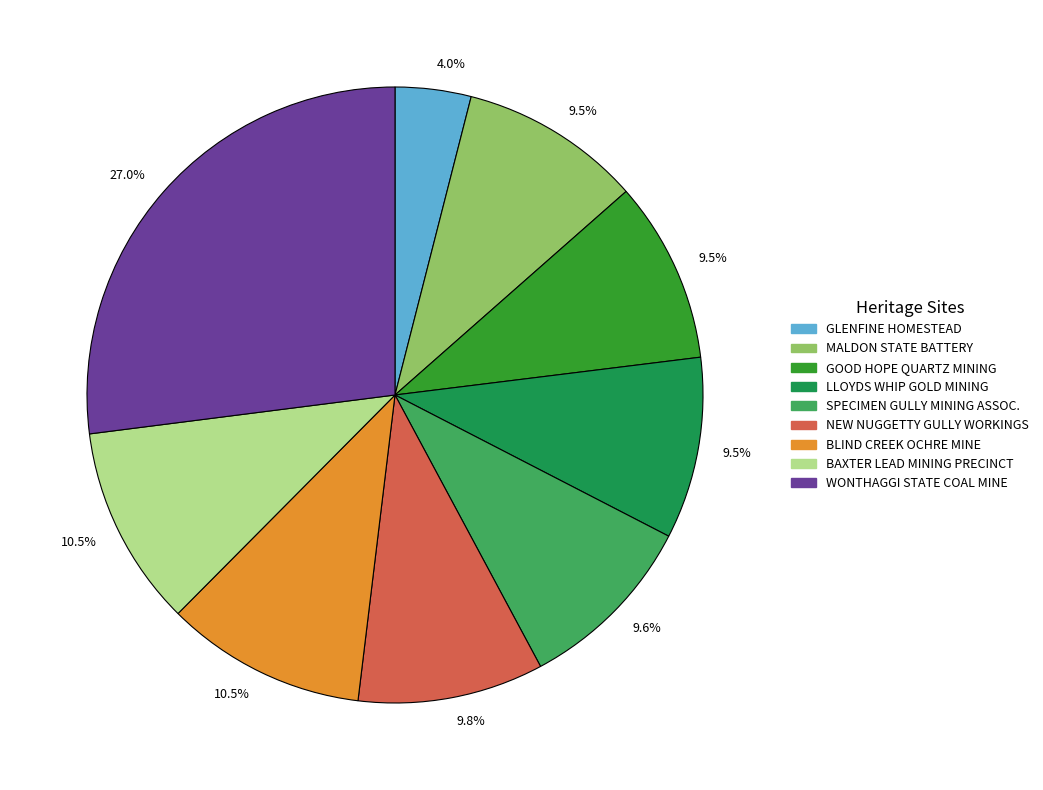

Does any single category account for the majority?

No